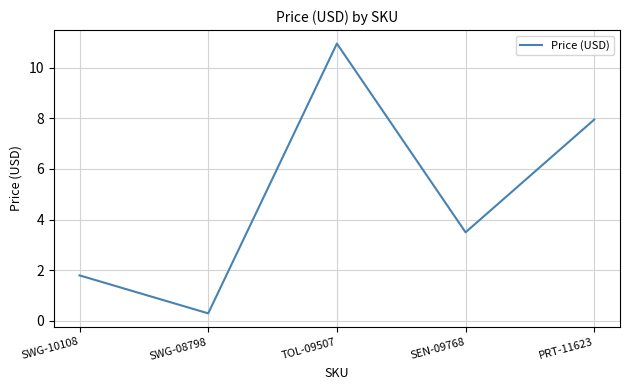

What position from the right is SWG-08798?

4